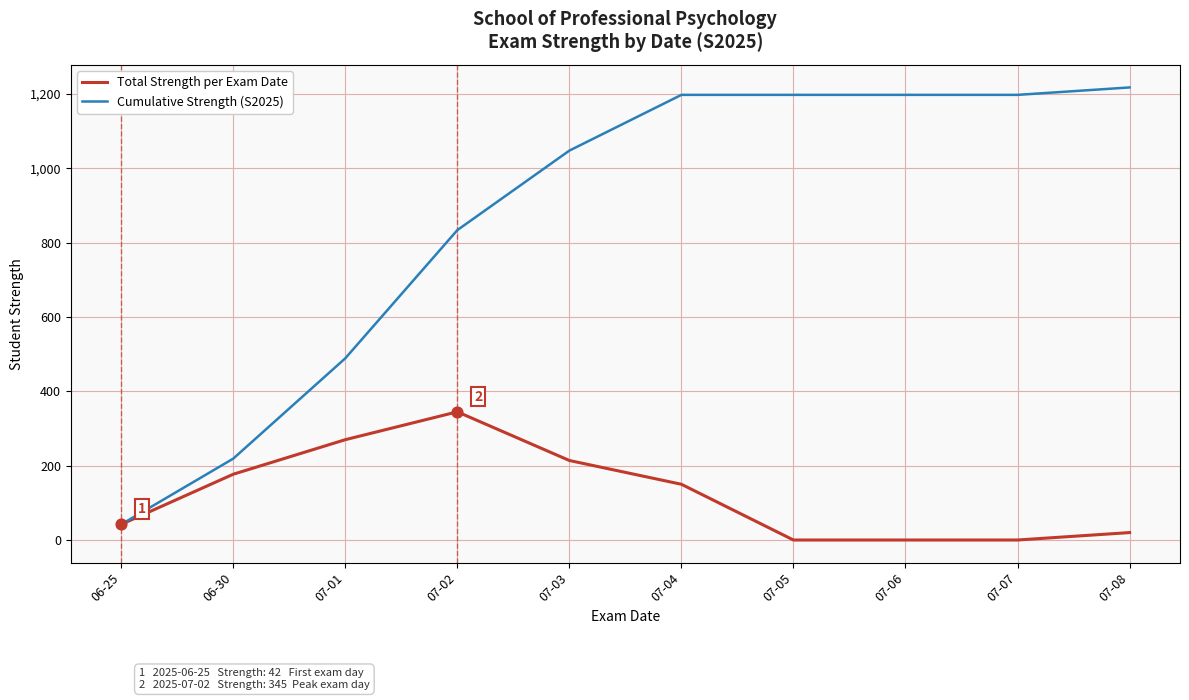

Is the value of Total Strength per Exam Date at 07-07 greater than the value of Cumulative Strength (S2025) at 06-25?

No